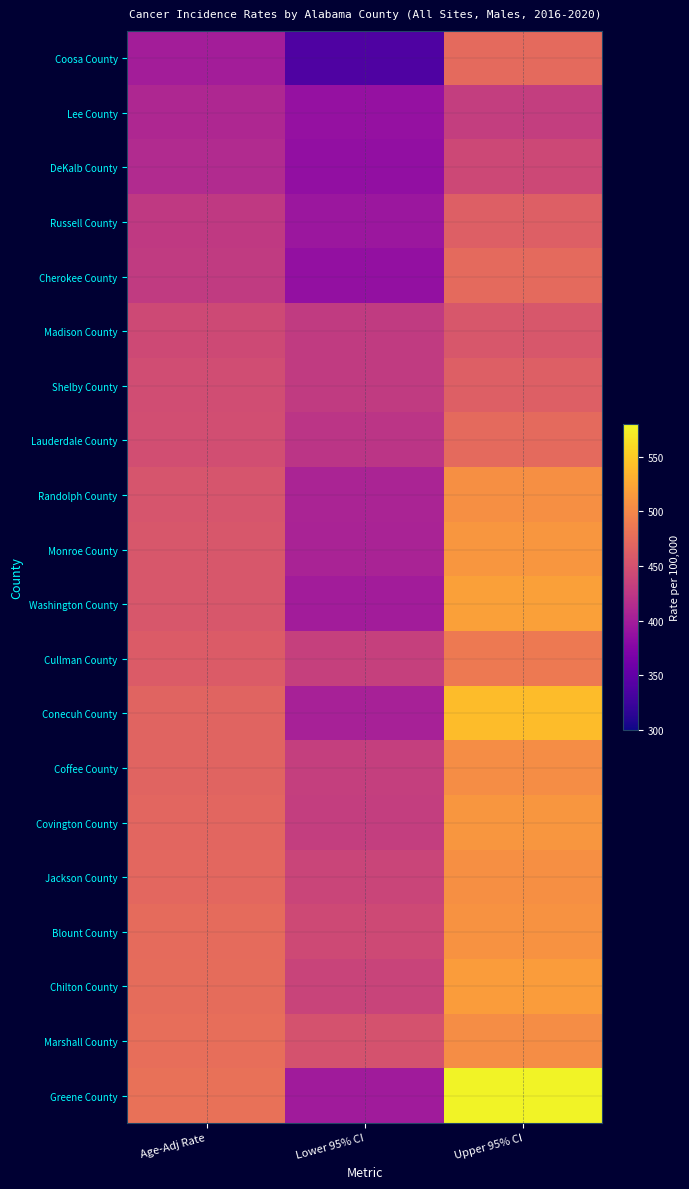

At which category is the sum across all series the highest?

Upper 95% CI